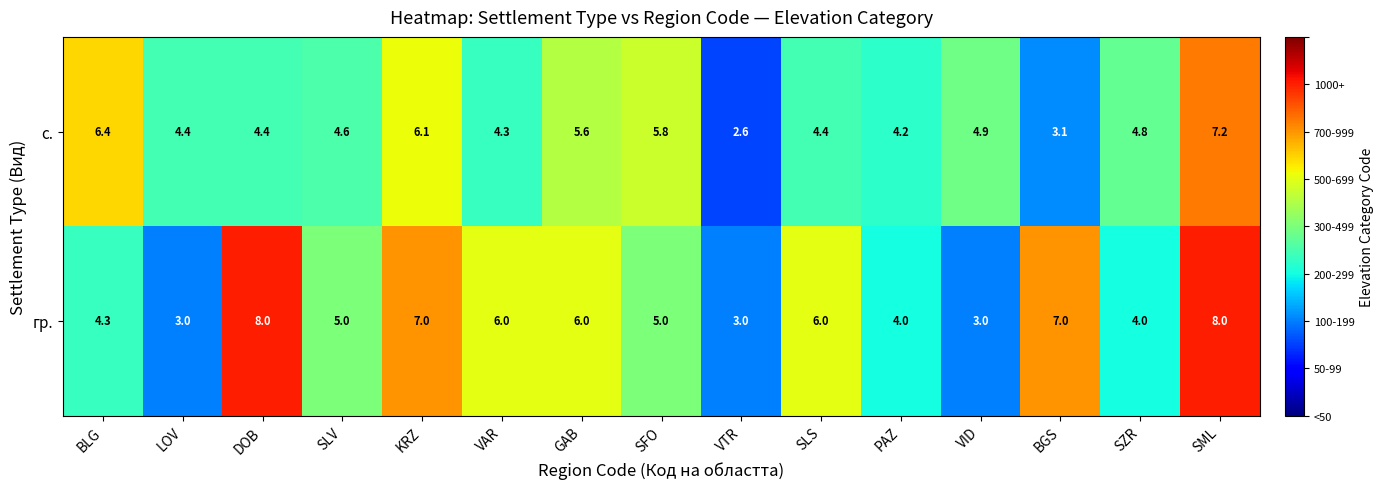

At which label is с. closest to 4?

PAZ